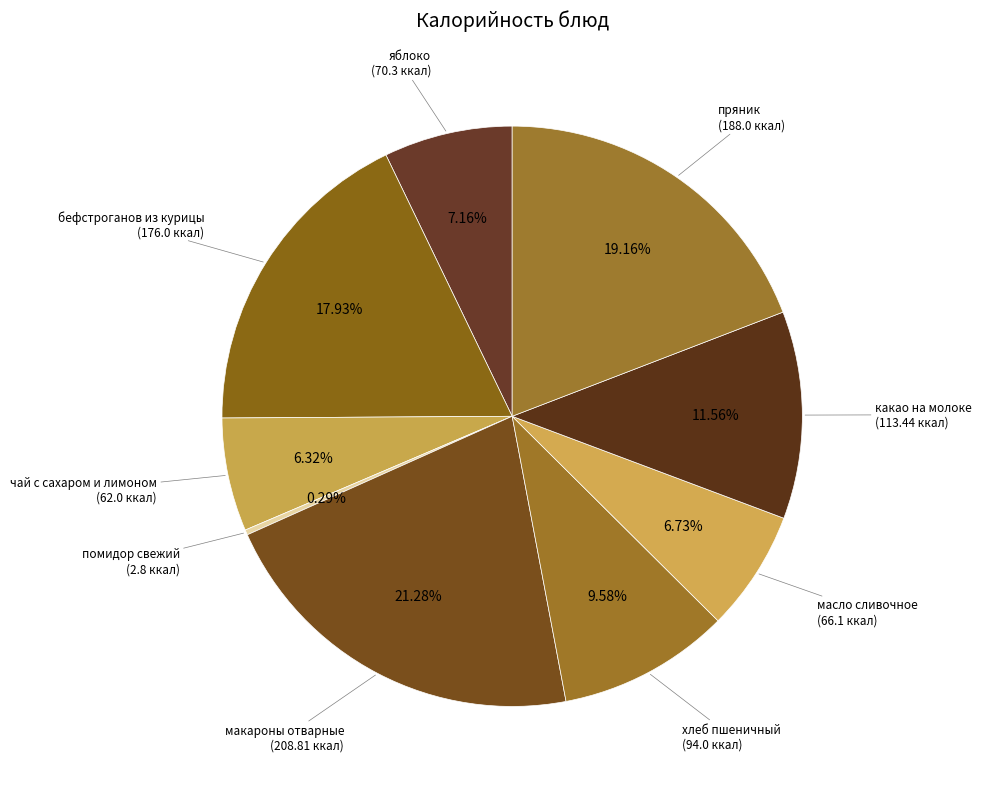

How many slices are in this pie chart?

9